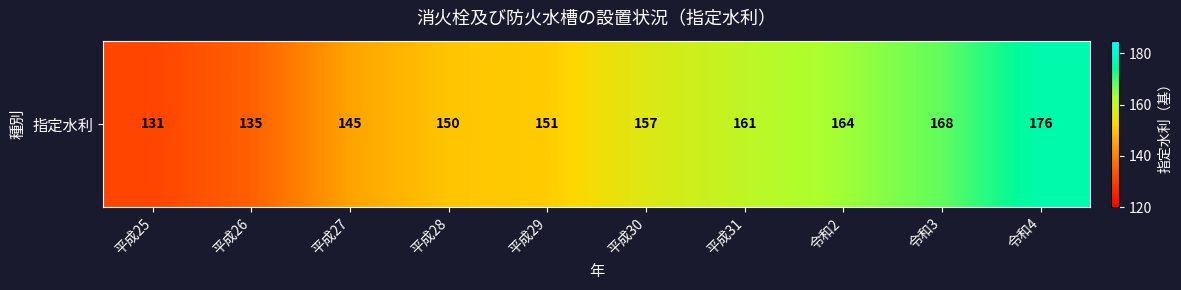

What is the average value?

154